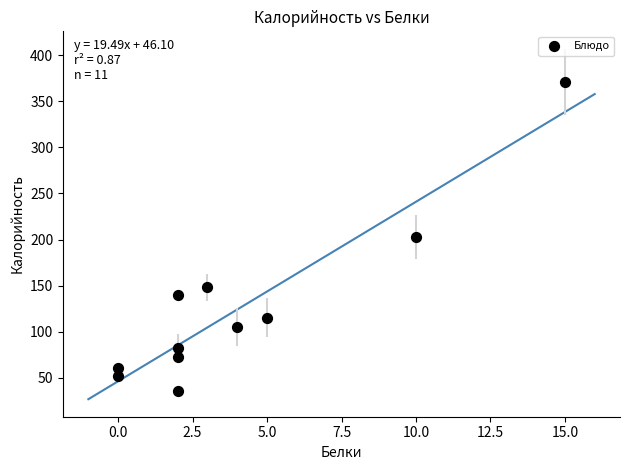

What is the range of X values (max minus min)?

15